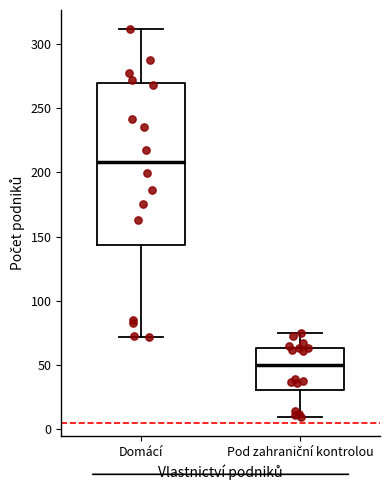

Which box has the lowest median line?

Pod zahraniční kontrolou